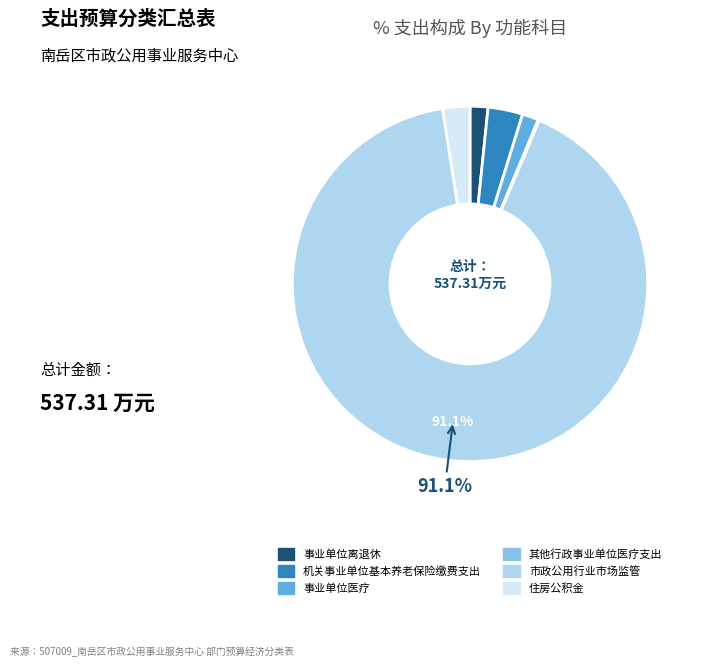

The 市政公用行业市场监管 slice represents 99% of the pie. True or false?

False